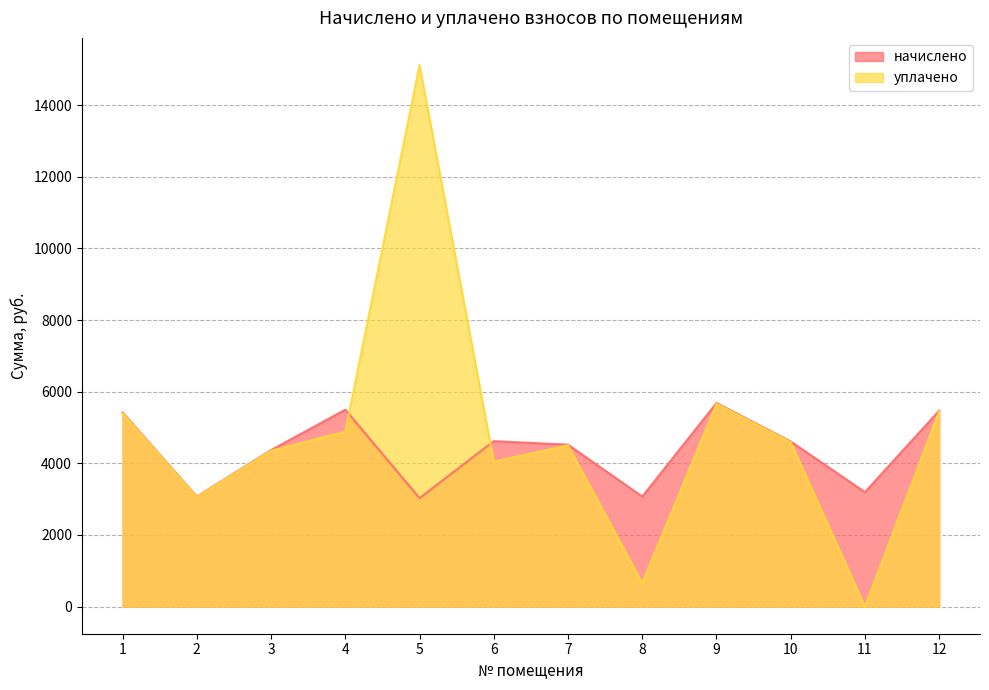

True or false: уплачено has more than 1 interior local peaks.

True